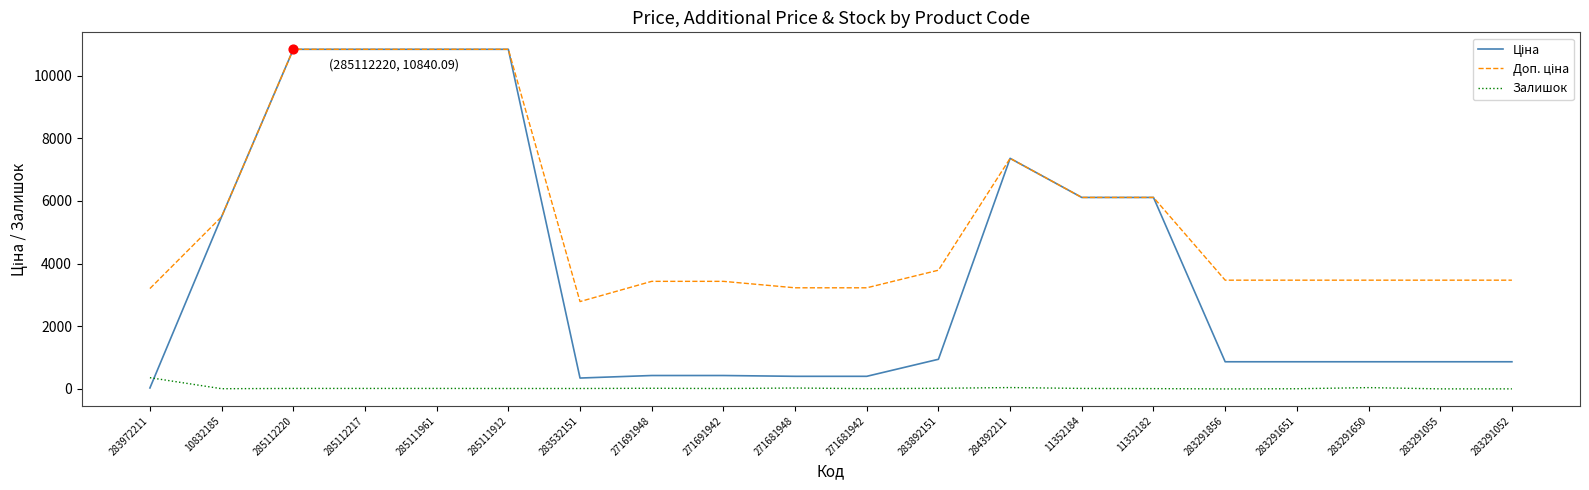

At how many categories does at least one series exceed 2957?

19